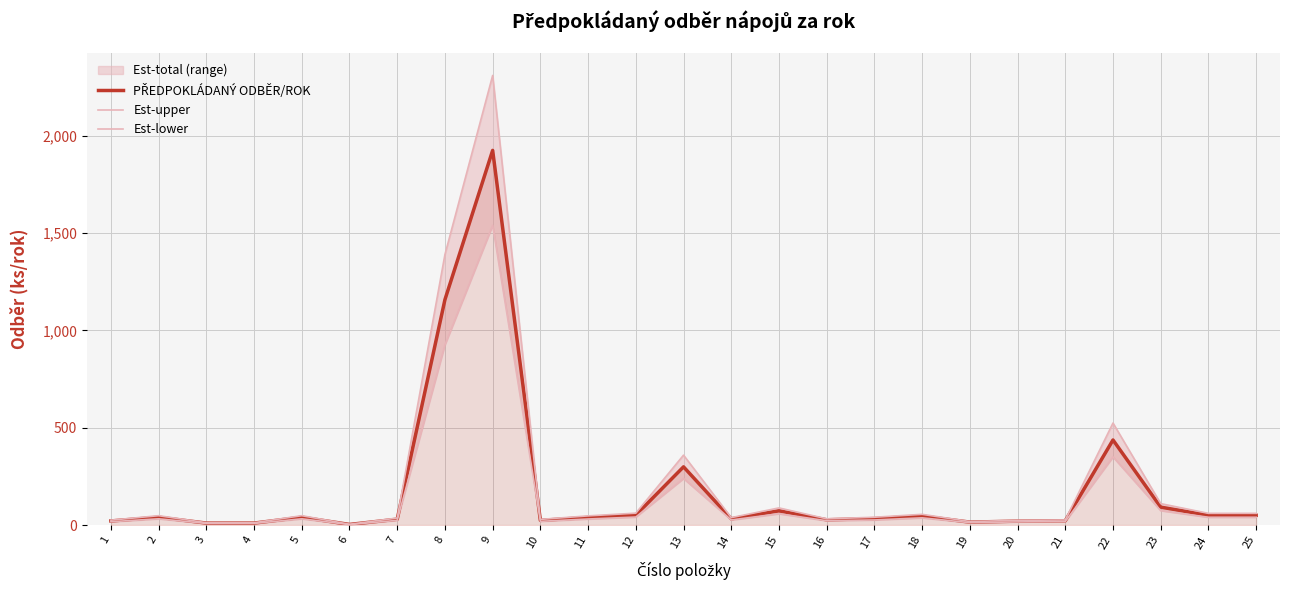

Which series has the largest range (max minus min)?

Est-upper